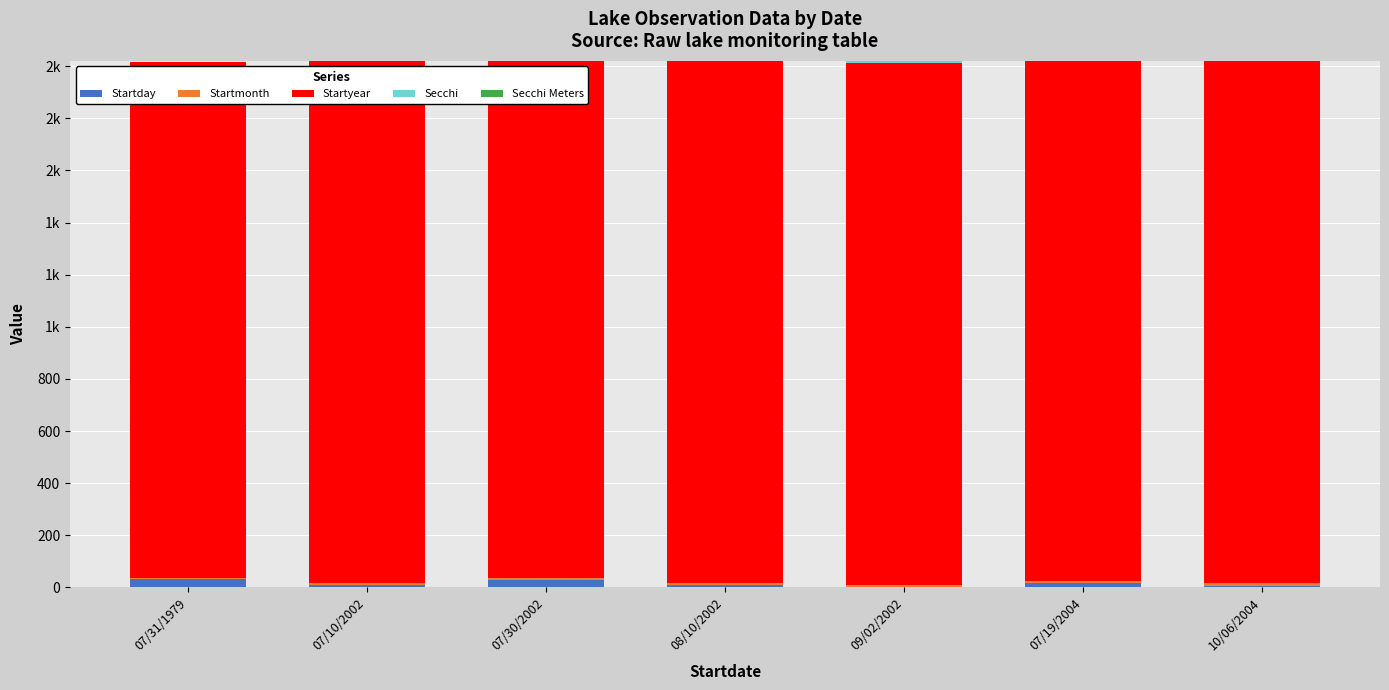

Where does the Startday series first go above 10?

07/31/1979